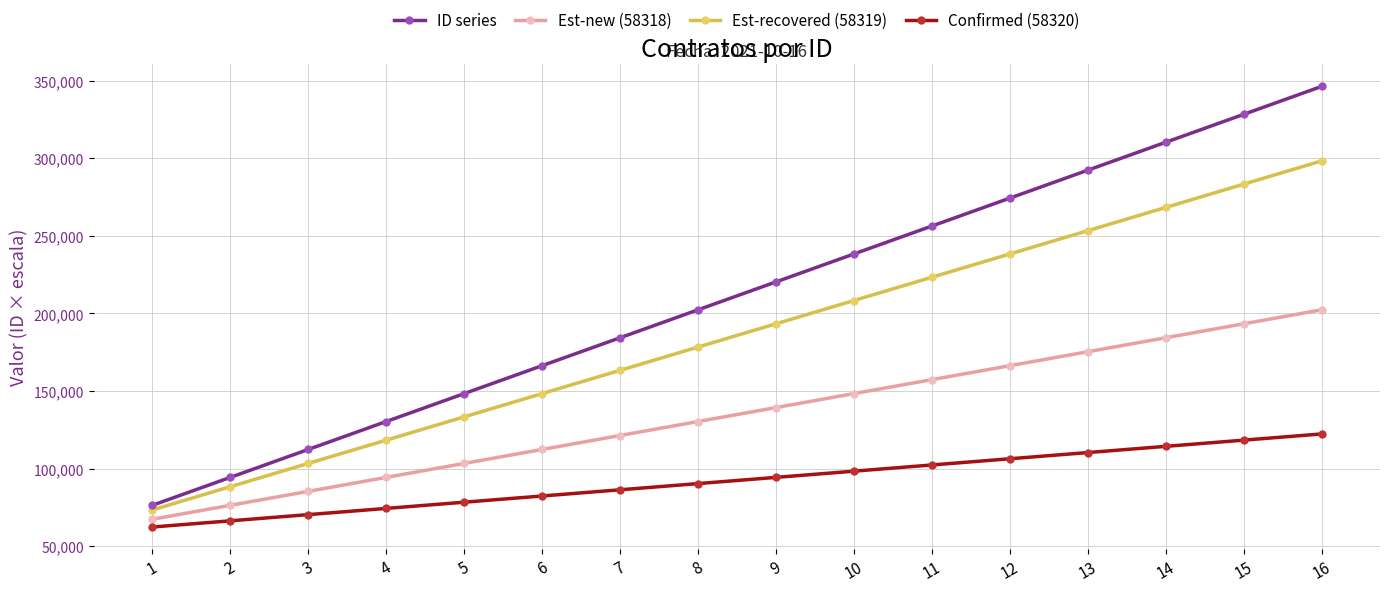

True or false: Confirmed (58320) and ID series intersect in this chart.

False